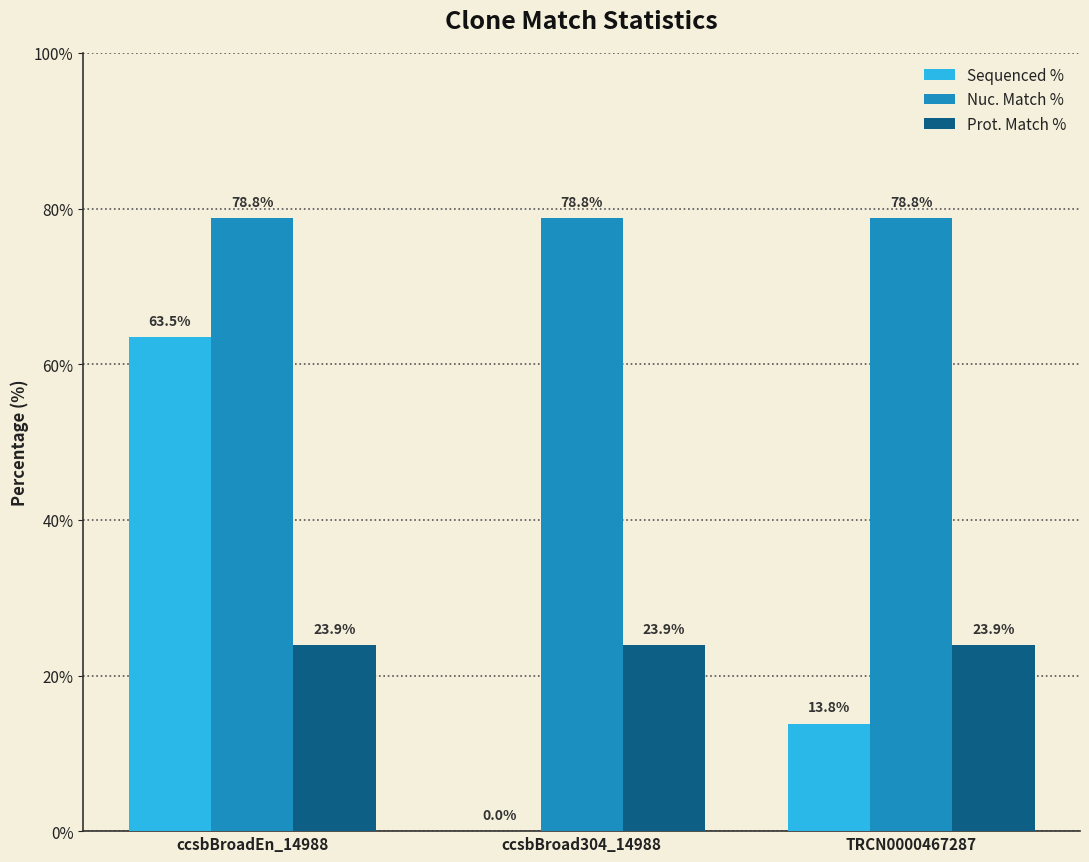

What is the total value across all series at ccsbBroad304_14988?

102.7